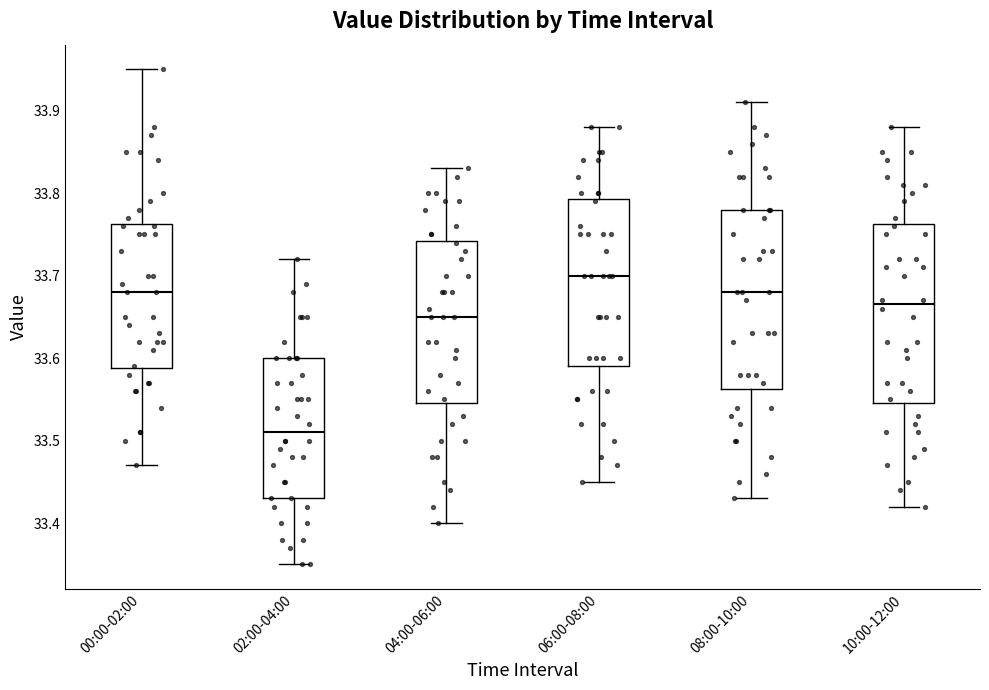

Reading left to right, transcribe this box plot: for each box, give where its median line is, the range the box spans, and where its two whiskers end, as read against the y-axis. The values are not printed on the chart, so give them approximately, as read against the axis.

00:00-02:00: median 33.68, box 33.59 to 33.76, whiskers 33.47 to 33.95
02:00-04:00: median 33.51, box 33.43 to 33.60, whiskers 33.35 to 33.72
04:00-06:00: median 33.65, box 33.55 to 33.74, whiskers 33.40 to 33.83
06:00-08:00: median 33.70, box 33.59 to 33.79, whiskers 33.45 to 33.88
08:00-10:00: median 33.68, box 33.56 to 33.78, whiskers 33.43 to 33.91
10:00-12:00: median 33.67, box 33.55 to 33.76, whiskers 33.42 to 33.88